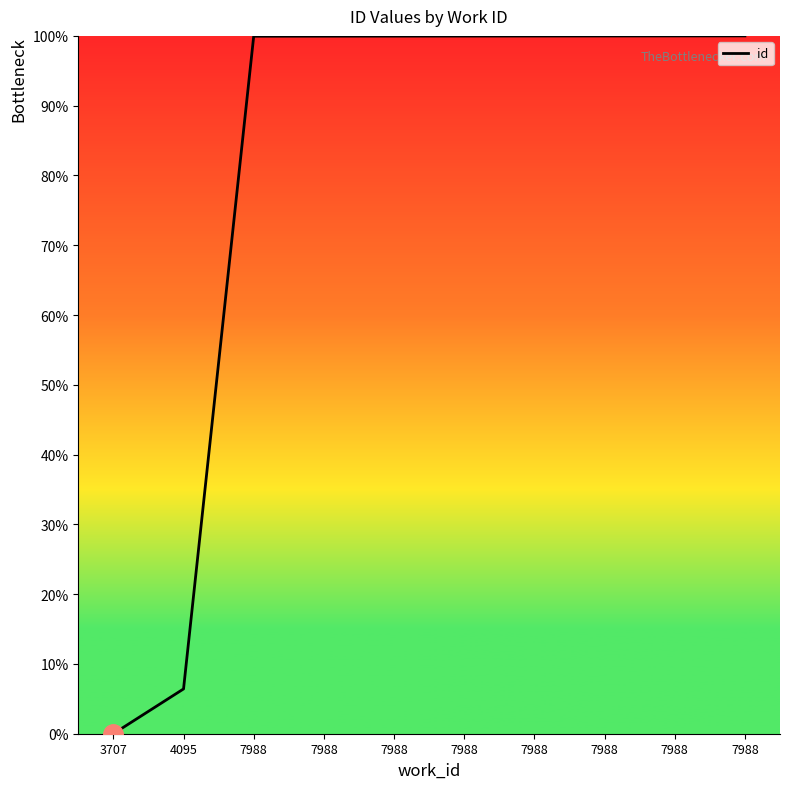

How many lines are shown in the chart?

1